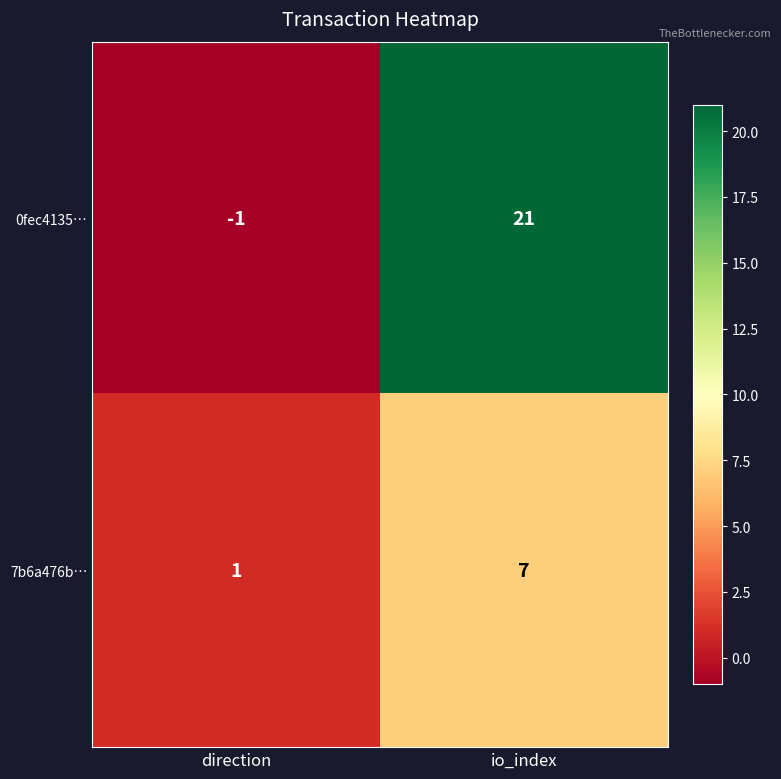

At which label is 7b6a476b… closest to 4?

direction